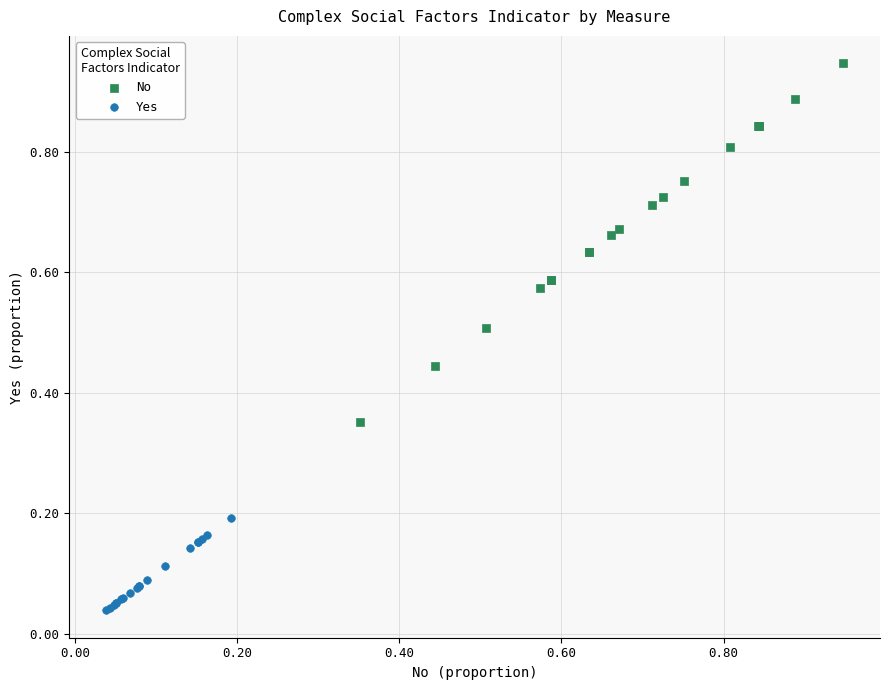

Which series contains the highest Y value?

No